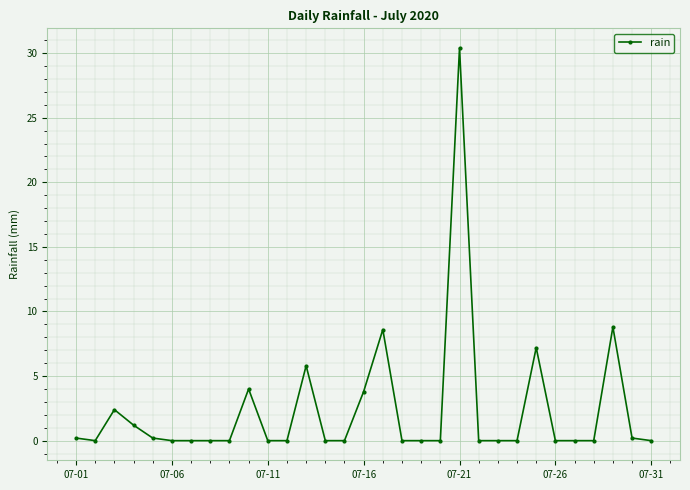

What is the difference between the maximum and minimum values?

30.4